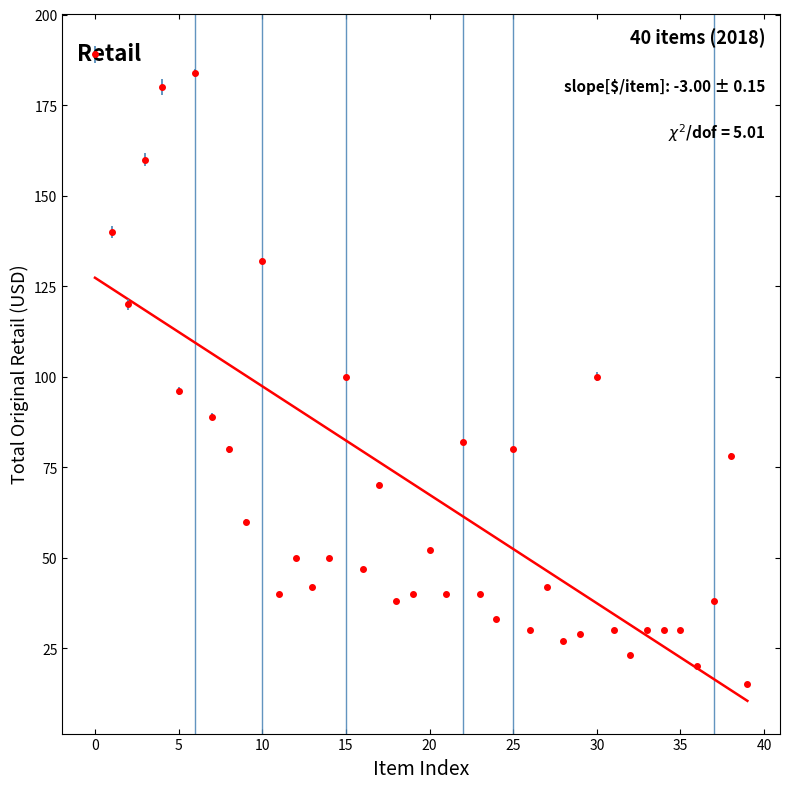

What is the greatest value displayed?

189.0